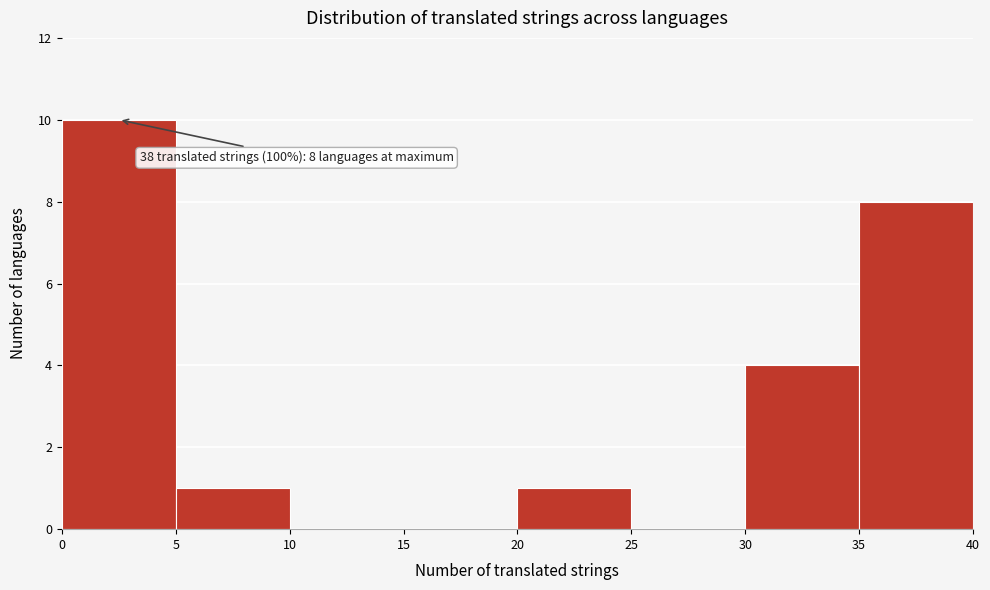

Over which range of the x-axis is the bar tallest?

0 to 5